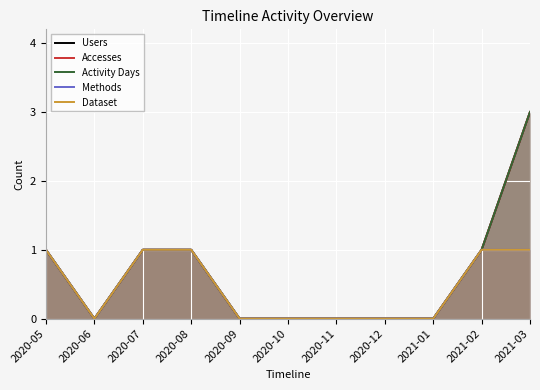

At which category does Dataset reach its first local valley?

2020-06